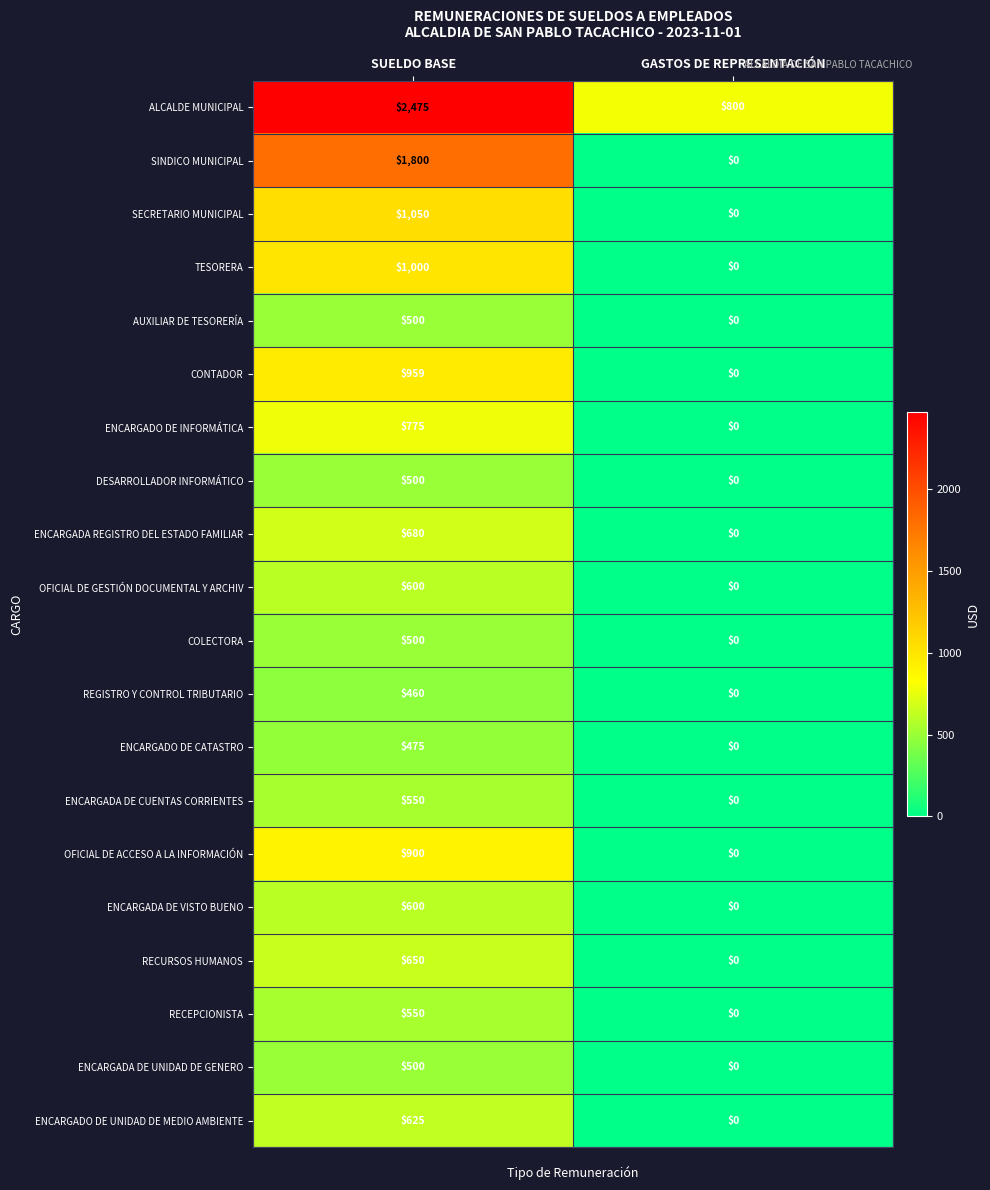

What is the total value across all series at GASTOS DE REPRESENTACIÓN?

800